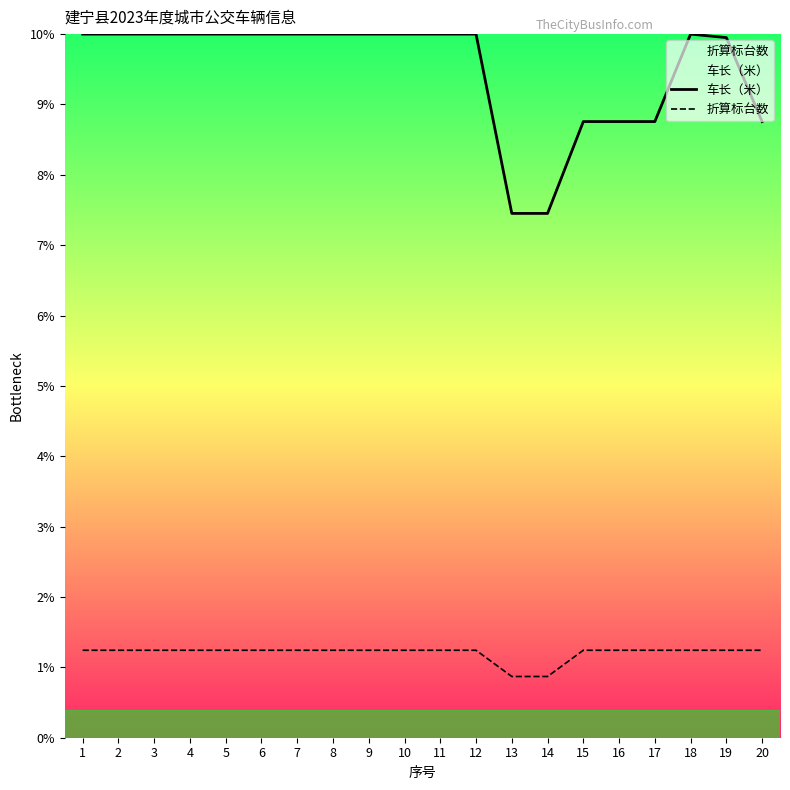

Which series has the largest total across all categories?

车长（米）